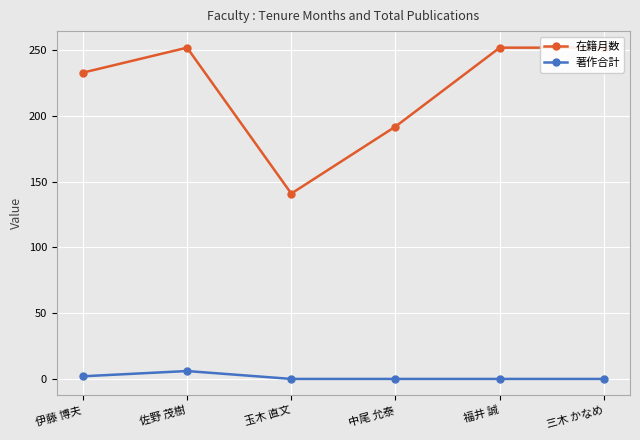

What is the label of the 1st point from the right?

三木 かなめ